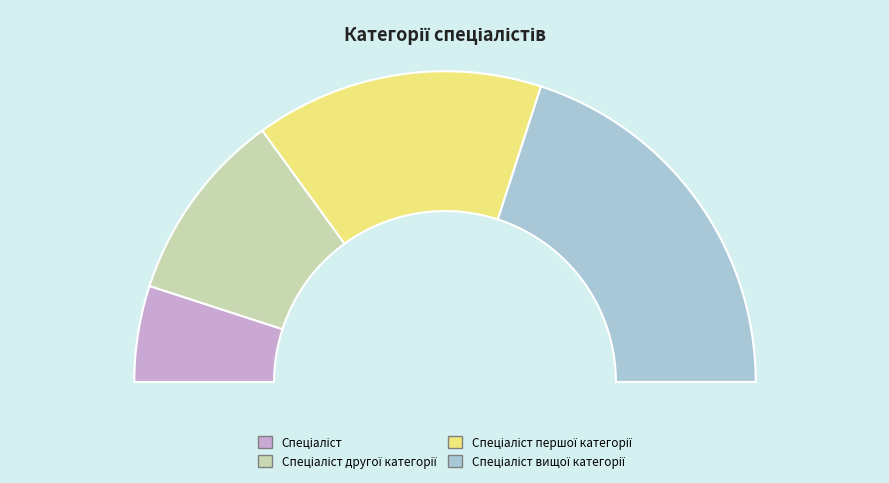

What is the total percentage of Спеціаліст першої категорії and Спеціаліст вищої категорії?

70.0%